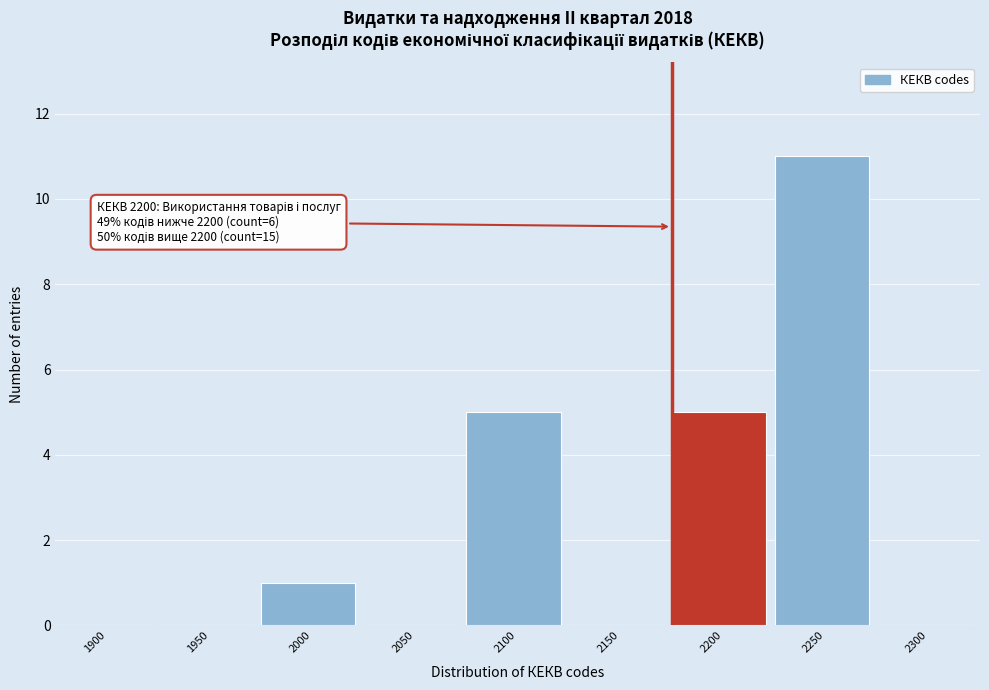

Reading left to right, what are all the values shown in this chart?

1900=0	1950=0	2000=1	2050=0	2100=5	2150=0	2200=5	2250=11	2300=0